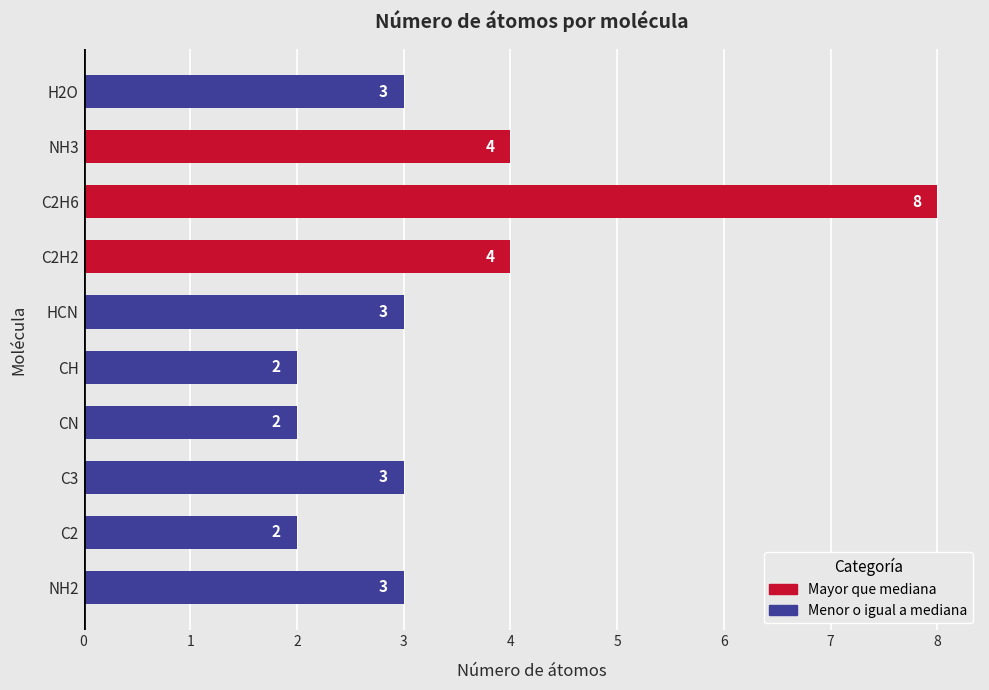

What is the change in value from NH2 to C2?

-1